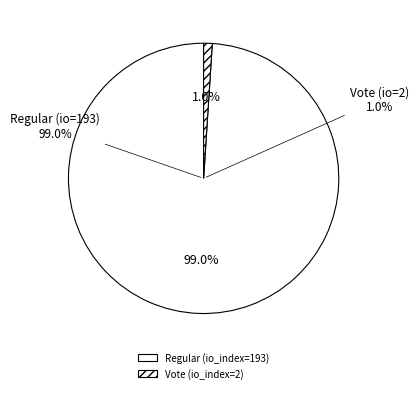

What percentage is NOT represented by Vote (io_index=2)?

99.0%